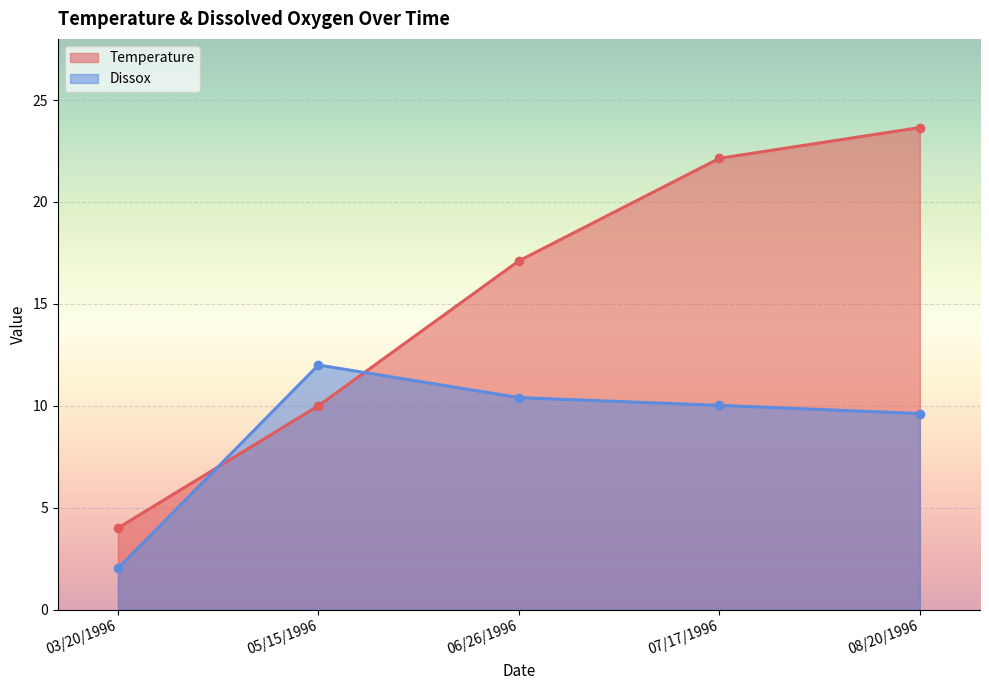

True or false: Dissox and Temperature intersect in this chart.

True